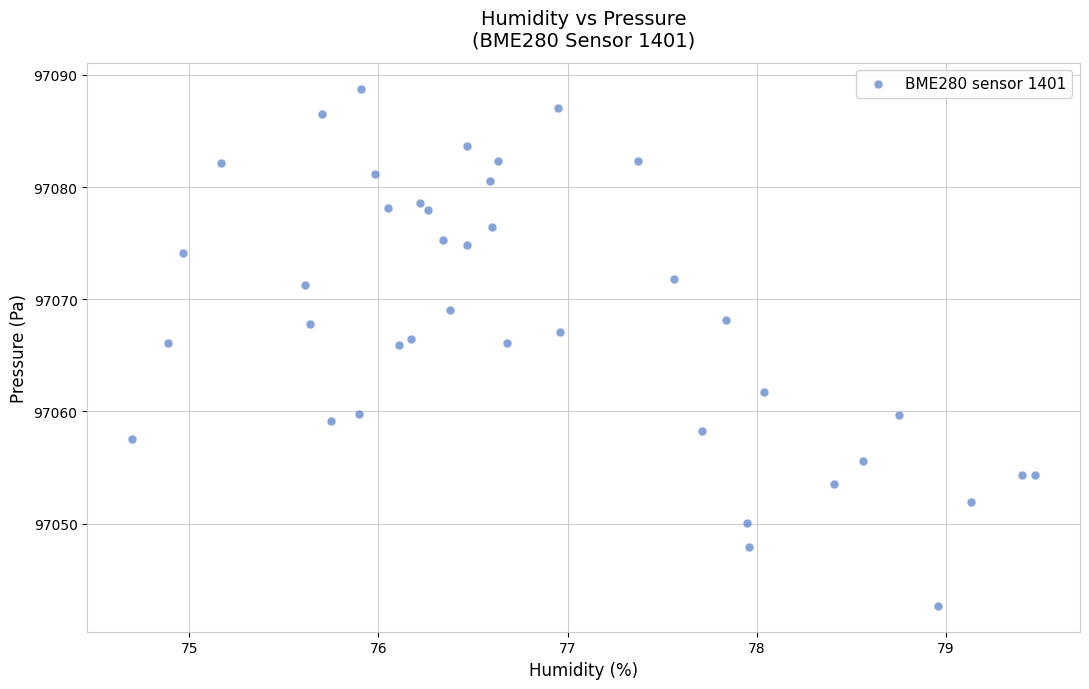

What is the range of X values (max minus min)?

4.8